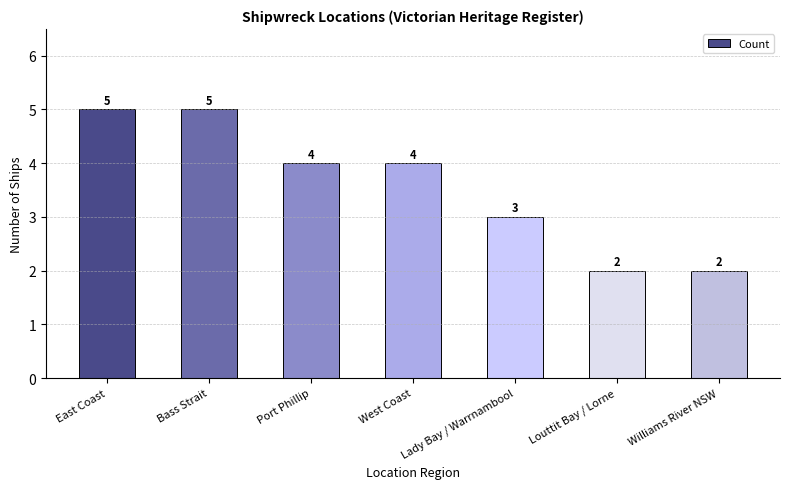

What is the difference between the maximum and minimum values?

3